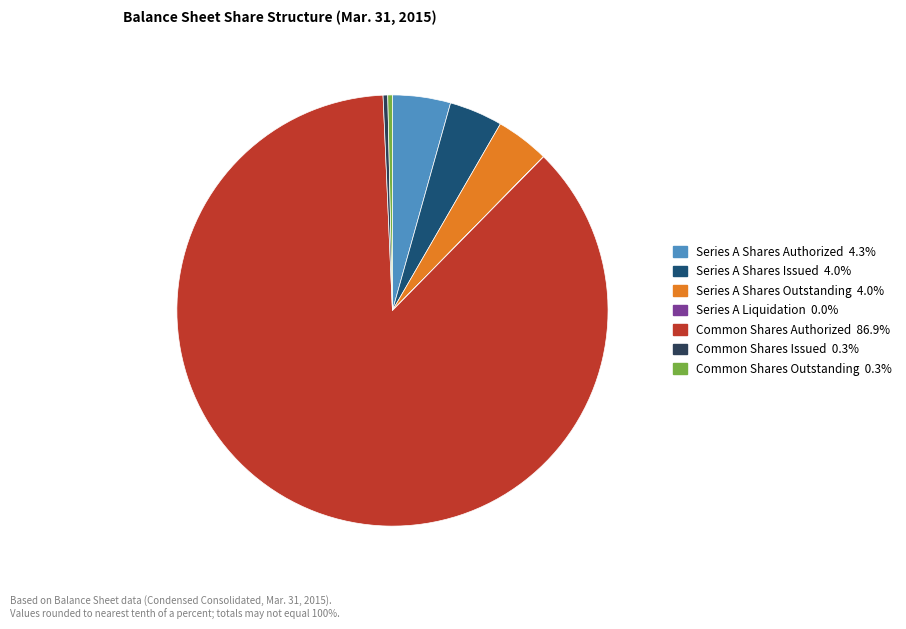

Combined, do Common Shares Outstanding and Series A Shares Outstanding account for over 50%?

No